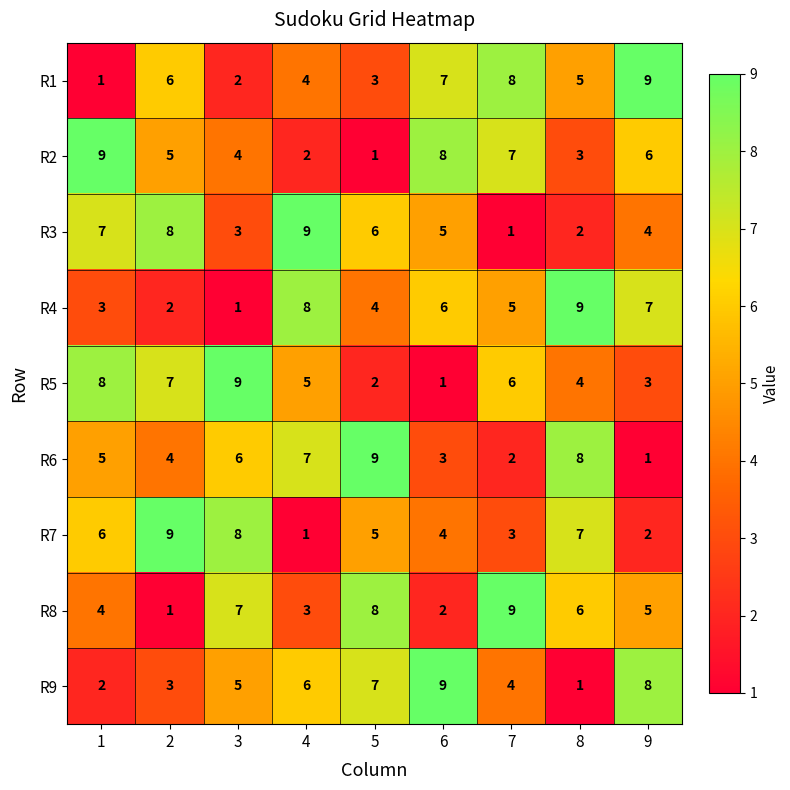

Rank the categories by R8 value from highest to lowest.

7, 5, 3, 8, 9, 1, 4, 6, 2